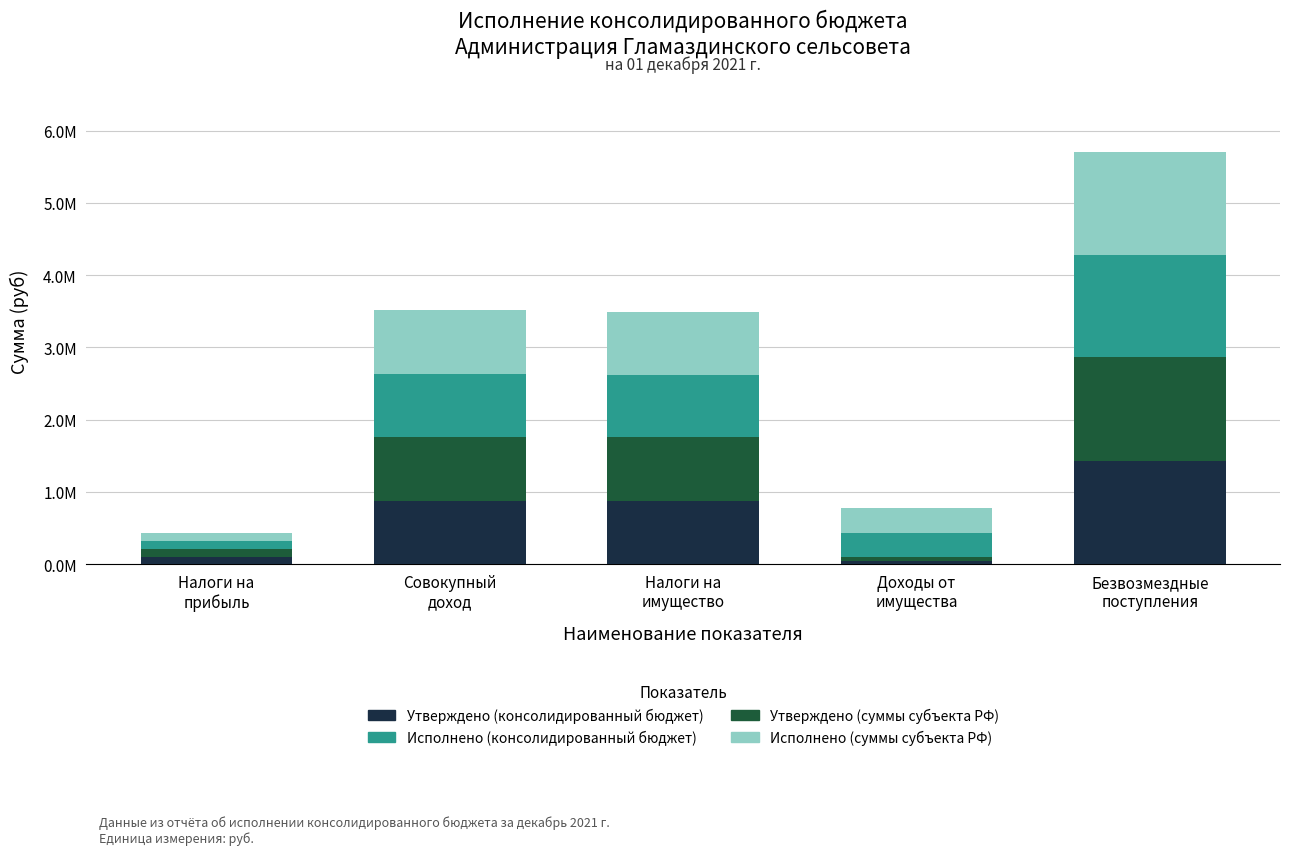

The value of Исполнено (консолидированный бюджет) at Налоги на
прибыль is 41388.5. True or false?

False